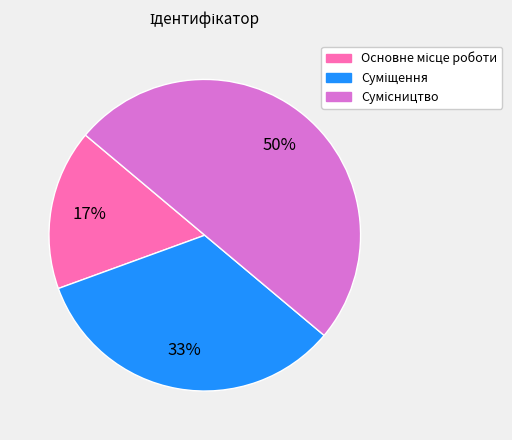

To the nearest percent, what is the difference between the largest and smallest slice percentages?

33%